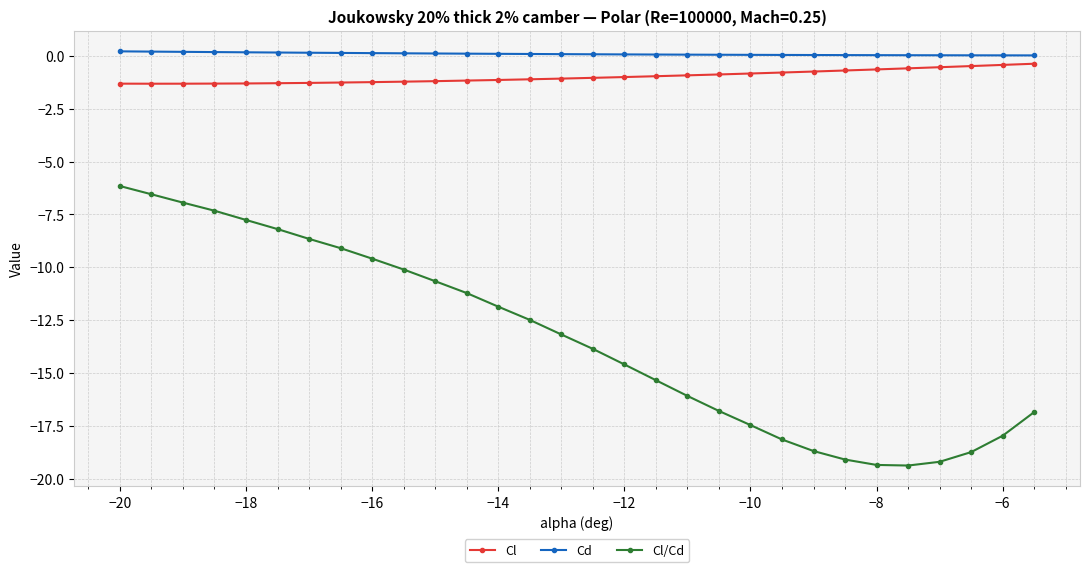

What is the value of the Cl/Cd point at the 16th from the left?

-13.9